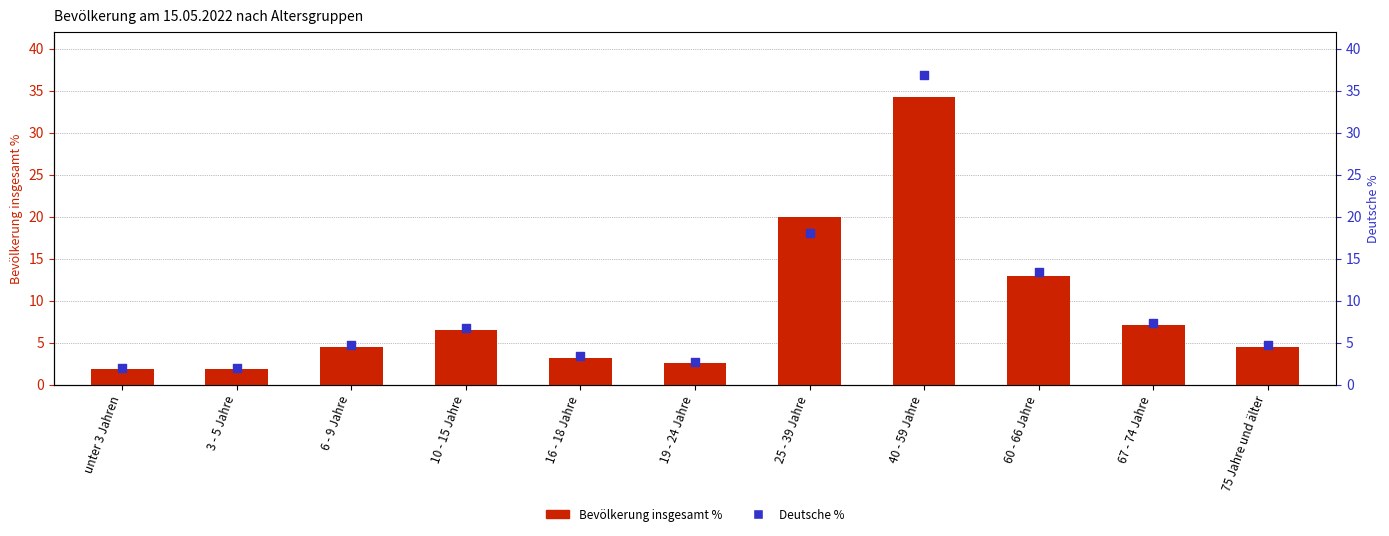

What are all the series names shown in the legend?

Bevölkerung insgesamt %, Deutsche %